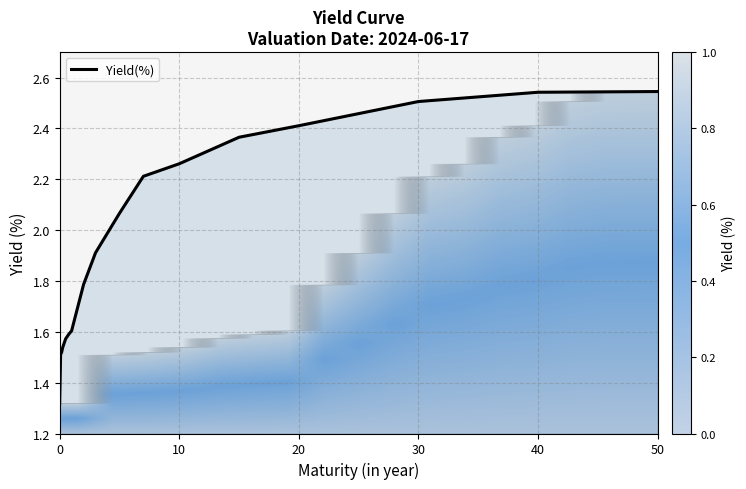

What is the difference between the maximum and minimum values?

1.2